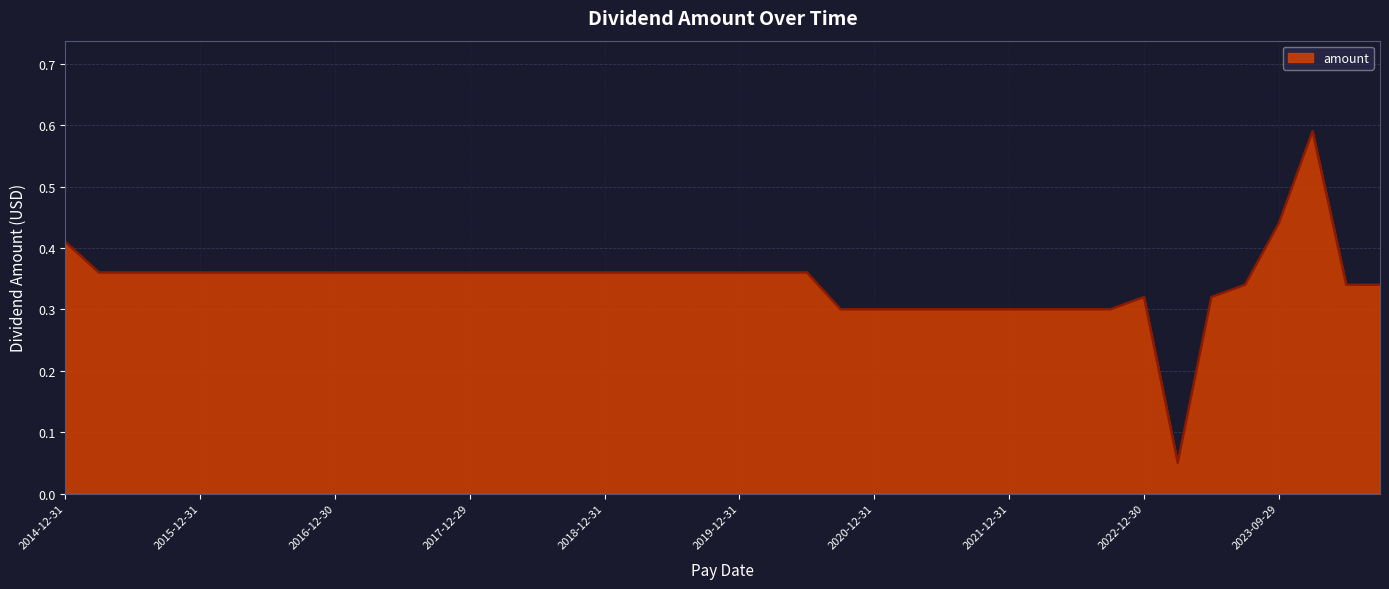

What is the difference between the maximum and minimum values?

0.5